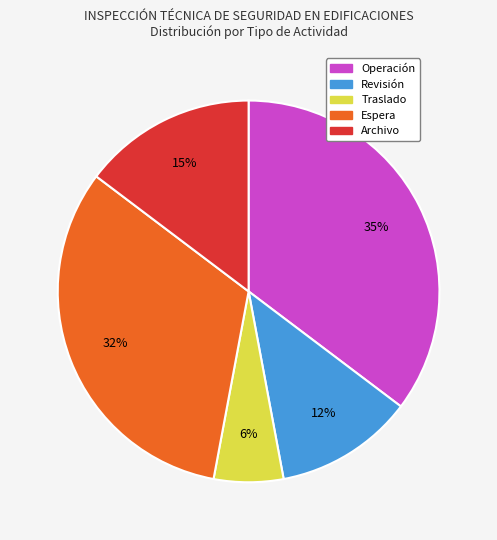

Combined, do Archivo and Revisión account for over 50%?

No